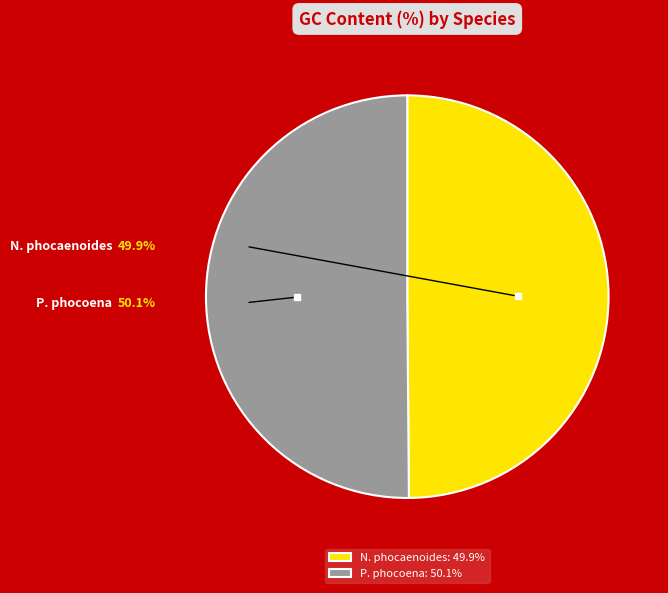

What is the ratio of the value at P. phocoena: 50.1% to the value at N. phocaenoides: 49.9%?

1.0